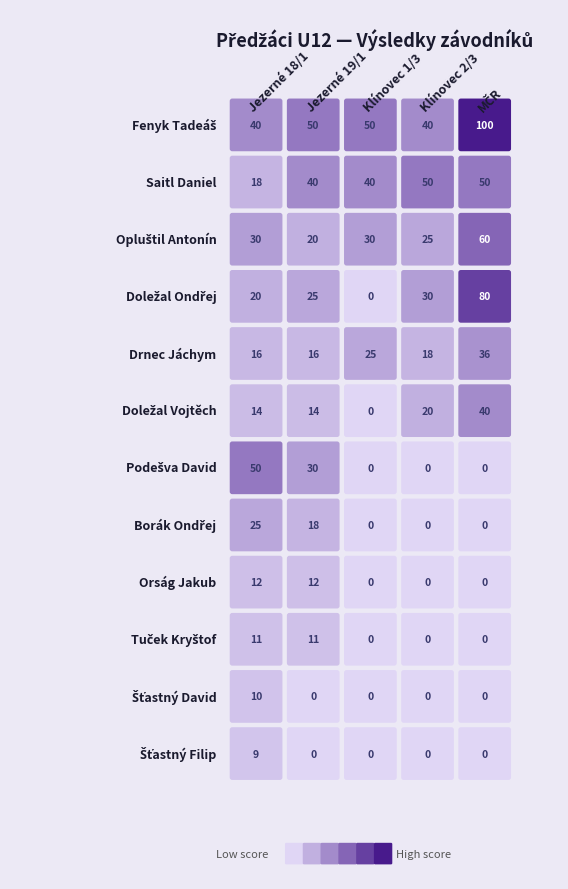

Is it true that Šťastný Filip equals 0 at MČR?

True